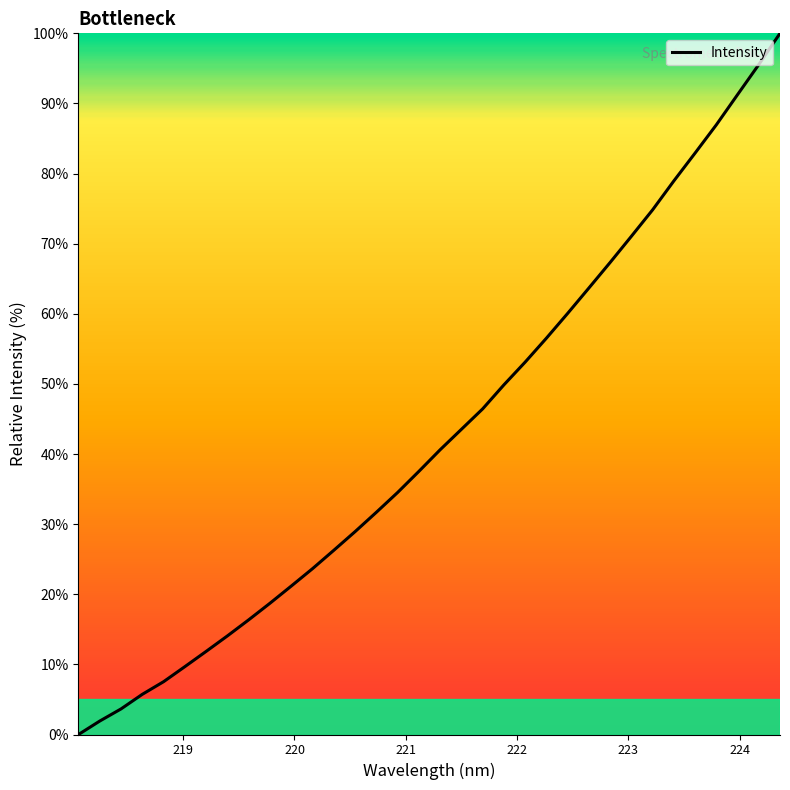

True or false: the data has more than 0 interior local peaks.

False